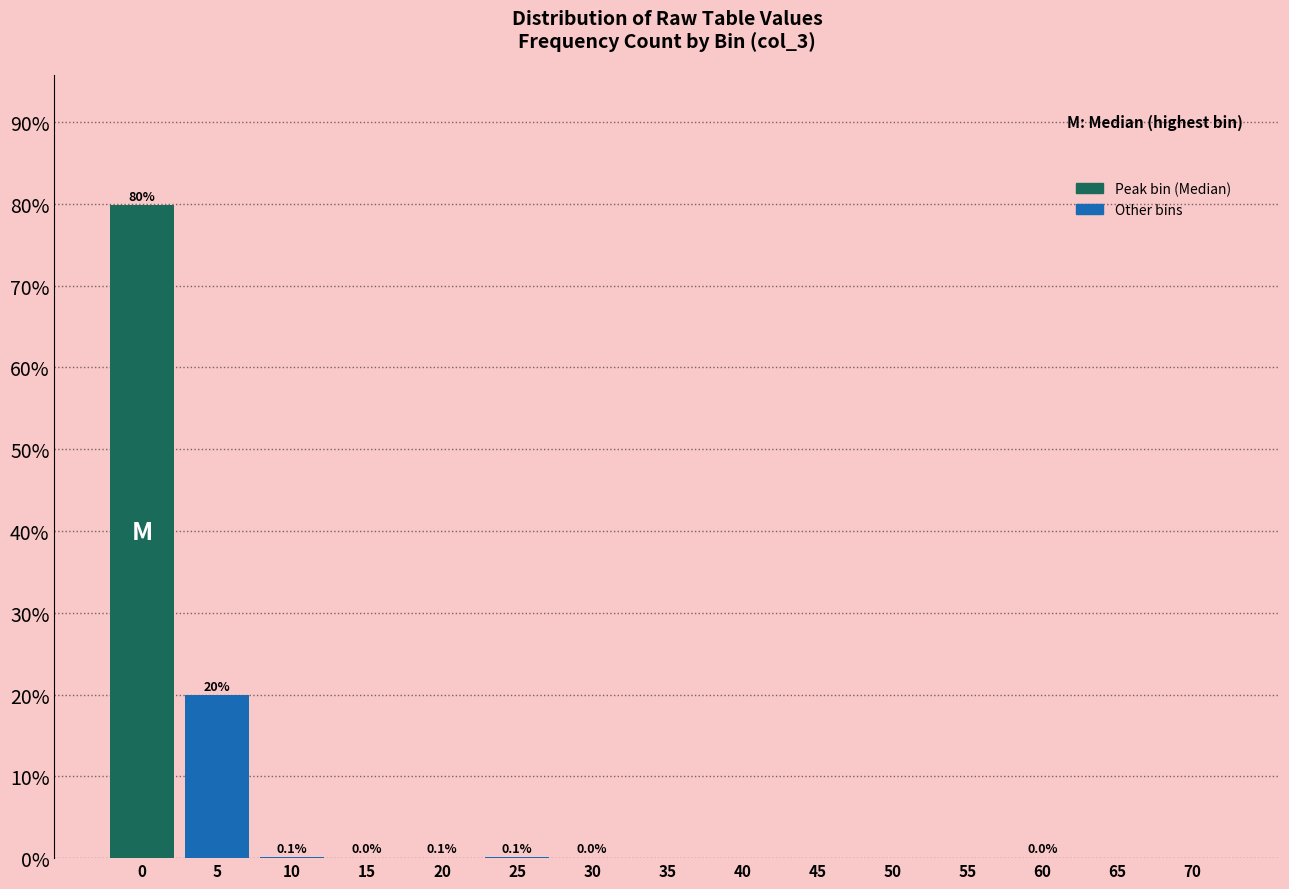

What is the sum of all values?

100.0